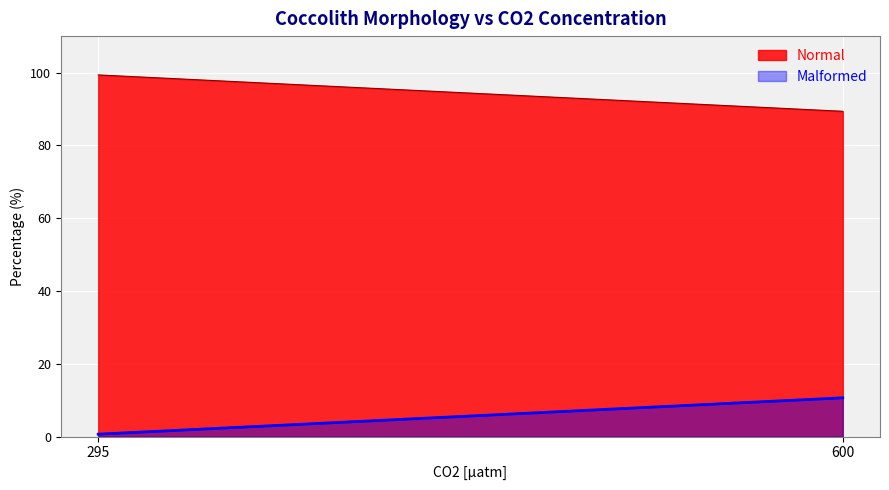

At 295, list the series in order from largest to smallest.

Normal, Malformed